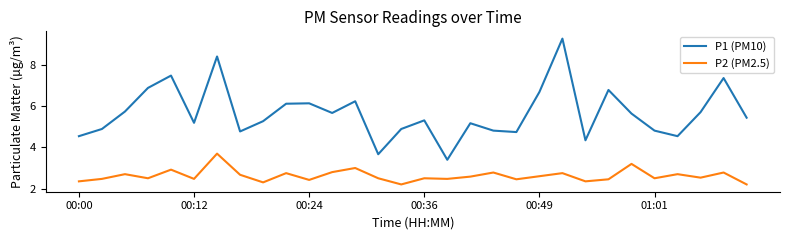

How many lines are shown in the chart?

2